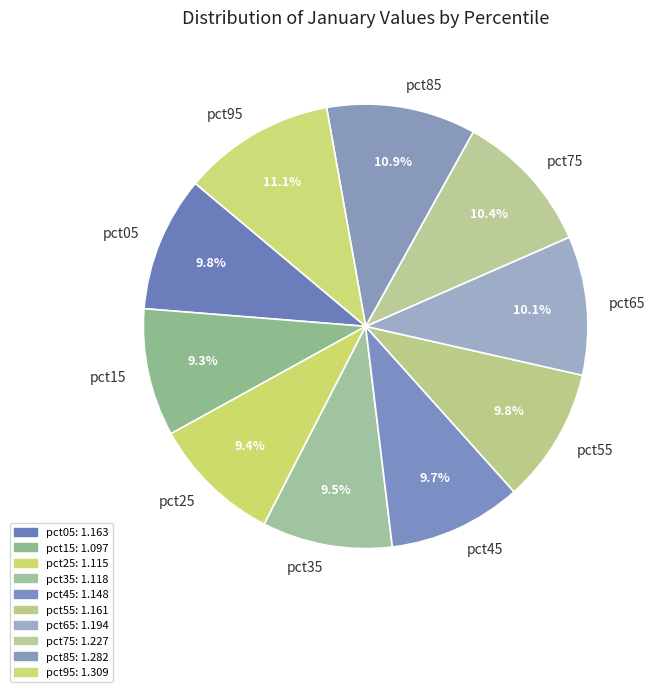

Does any single category account for the majority?

No